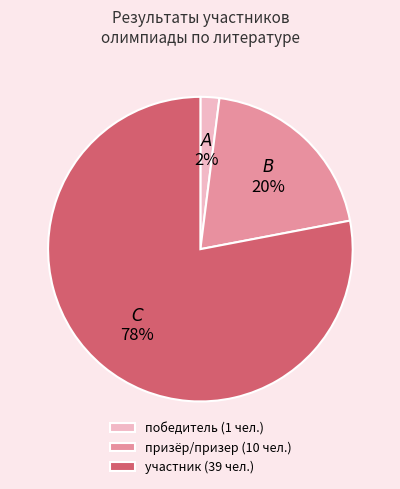

Count the number of slices in the pie.

3